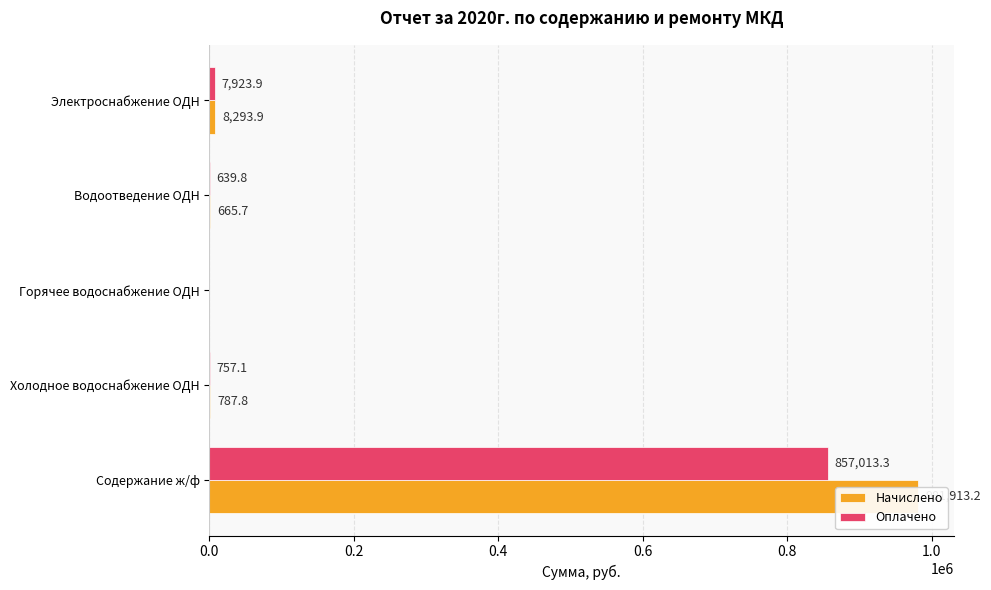

How many bars are there in total?

10